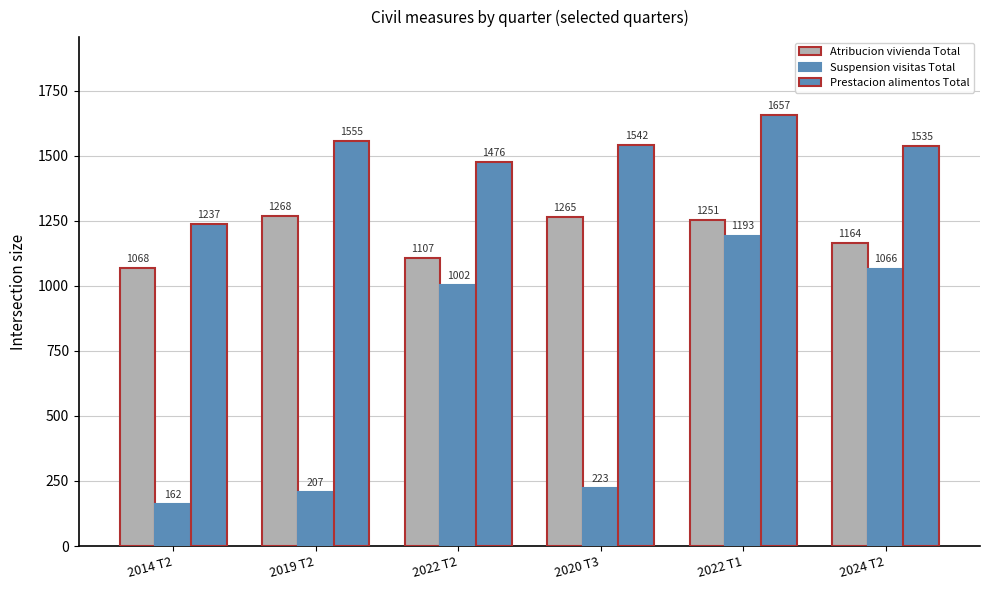

The Prestacion alimentos Total series shows 2056 at 2019 T2. True or false?

False